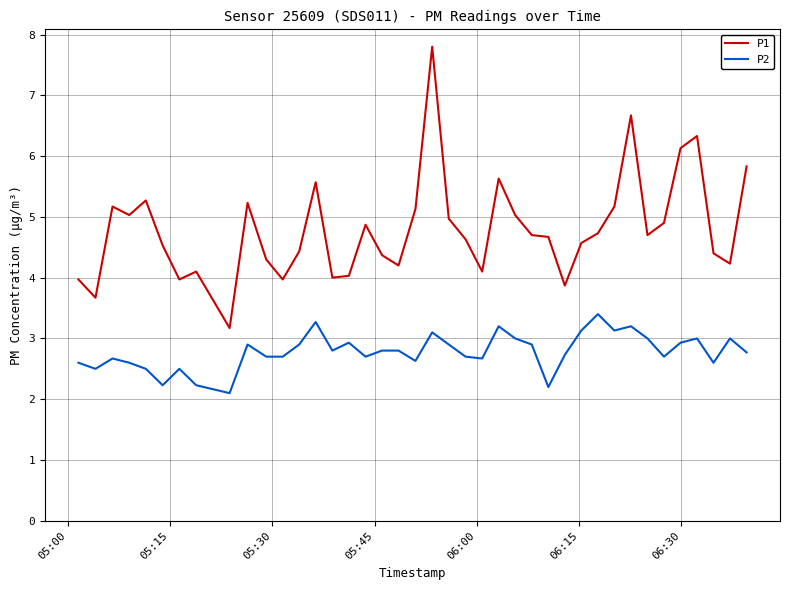

List the series in order of their peak value, highest first.

P1, P2